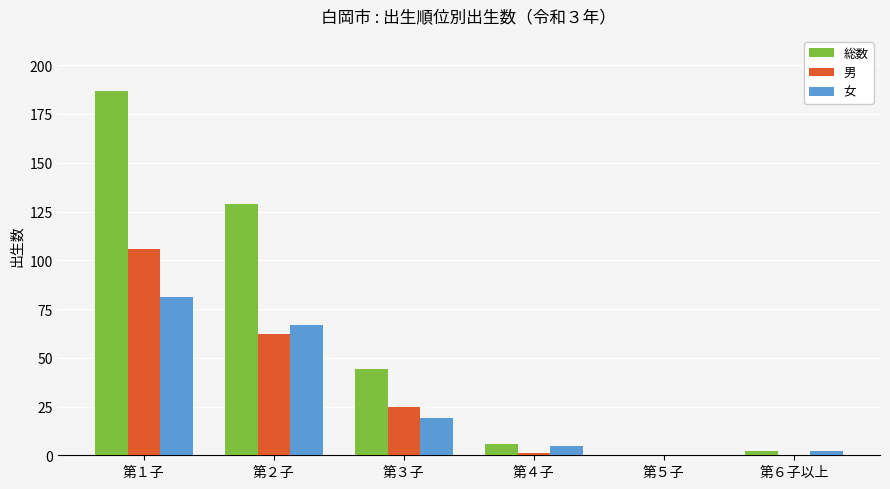

What is the difference between the 女 values at 第１子 and 第２子?

14